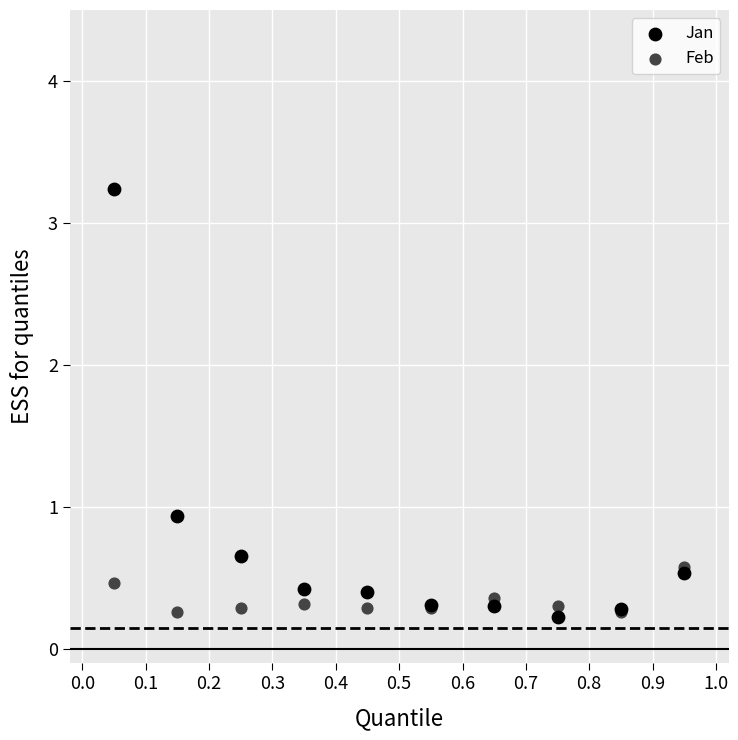

What are all the series names shown in the legend?

Jan, Feb